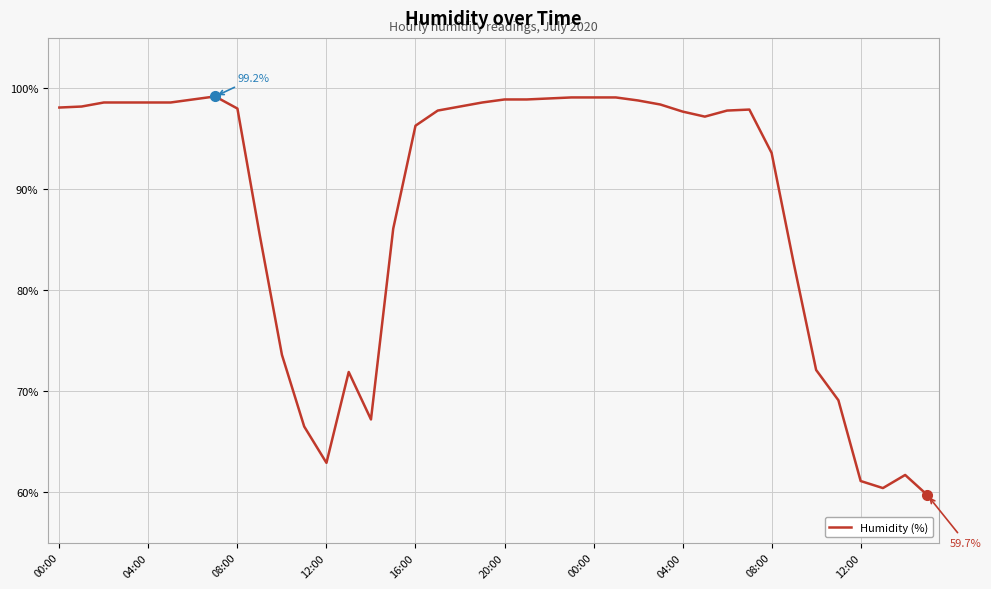

What is the smallest value displayed?

59.7